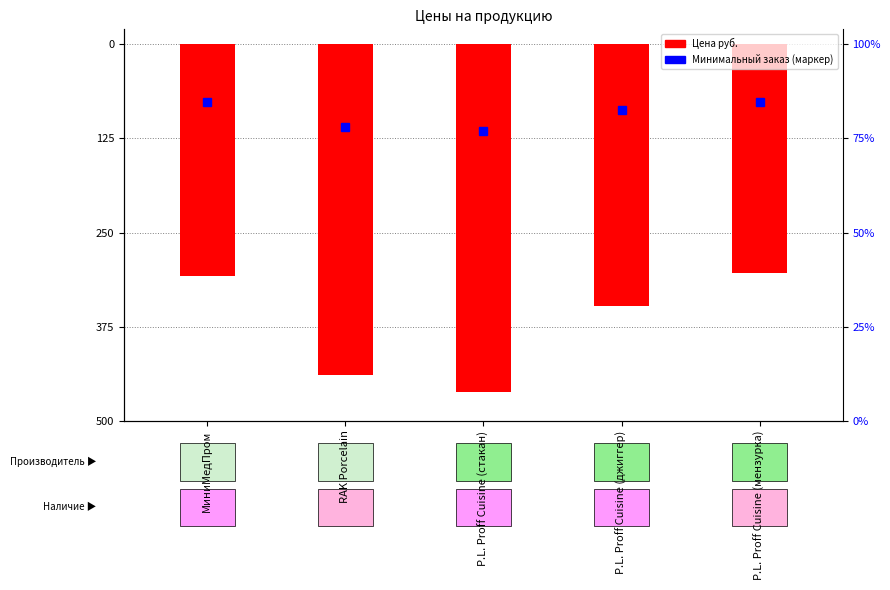

What is the sum of all values?

-1860